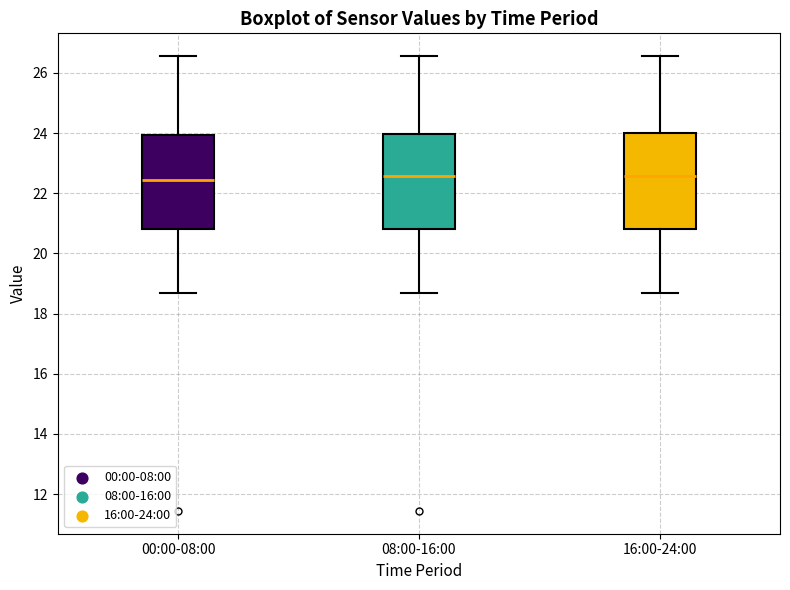

Where does the lower whisker of the box for 00:00-08:00 end on the y-axis? The values are not printed on the chart, so give them approximately, as read against the axis.

18.6